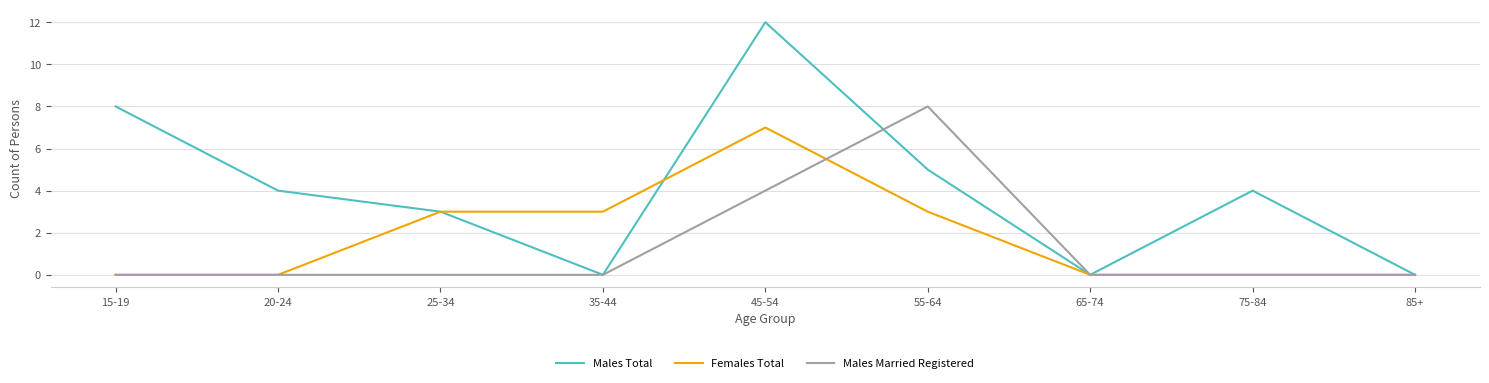

What are all the series names shown in the legend?

Males Total, Females Total, Males Married Registered